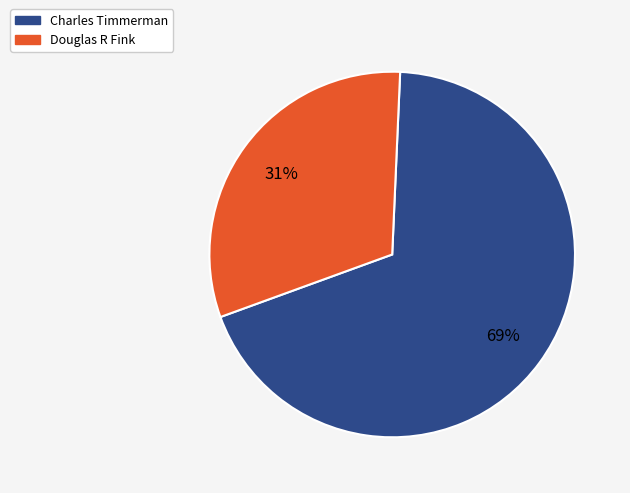

Count the number of slices in the pie.

2